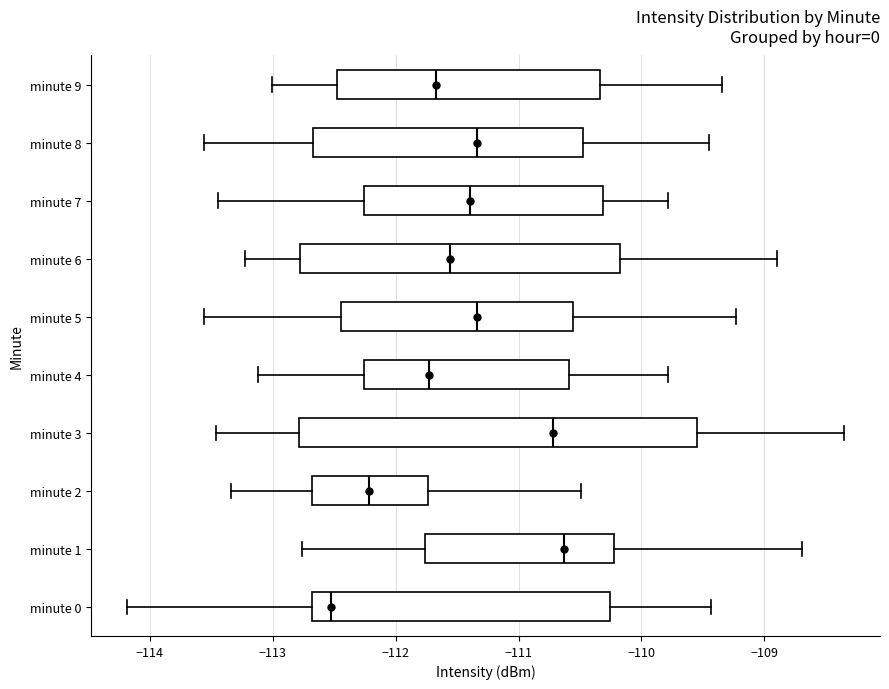

Where does the left whisker of the box for minute 3 end on the x-axis? The values are not printed on the chart, so give them approximately, as read against the axis.

-113.5